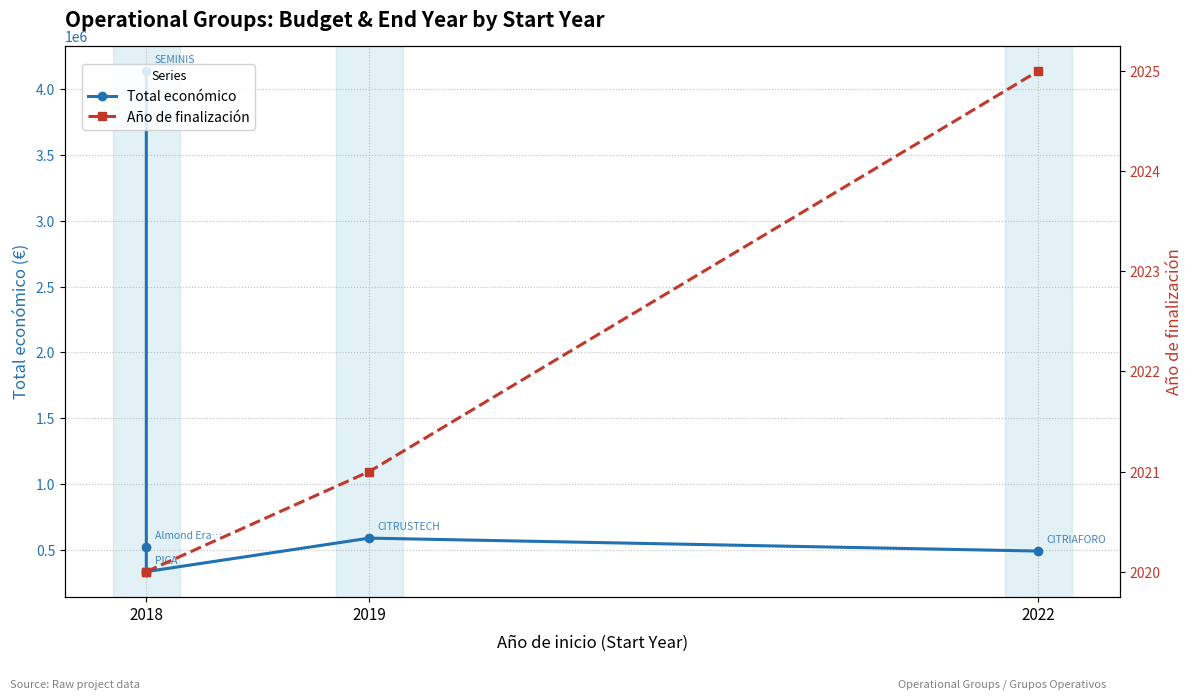

Is it true that Año de finalización equals 714.7 at 2022?

False